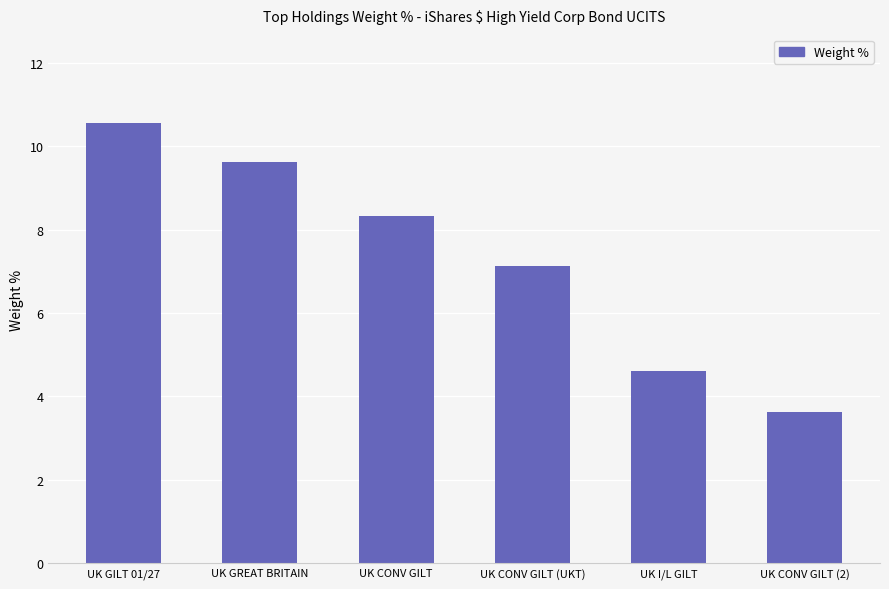

Are the bars horizontal?

No